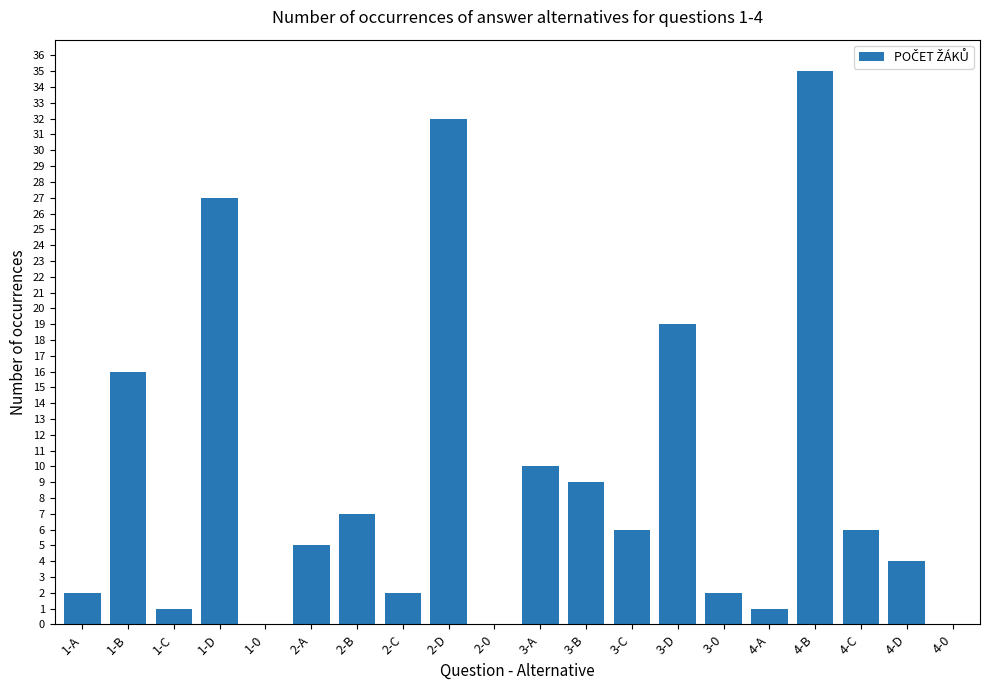

What is the ratio of the value at 3-A to the value at 3-B?

1.1